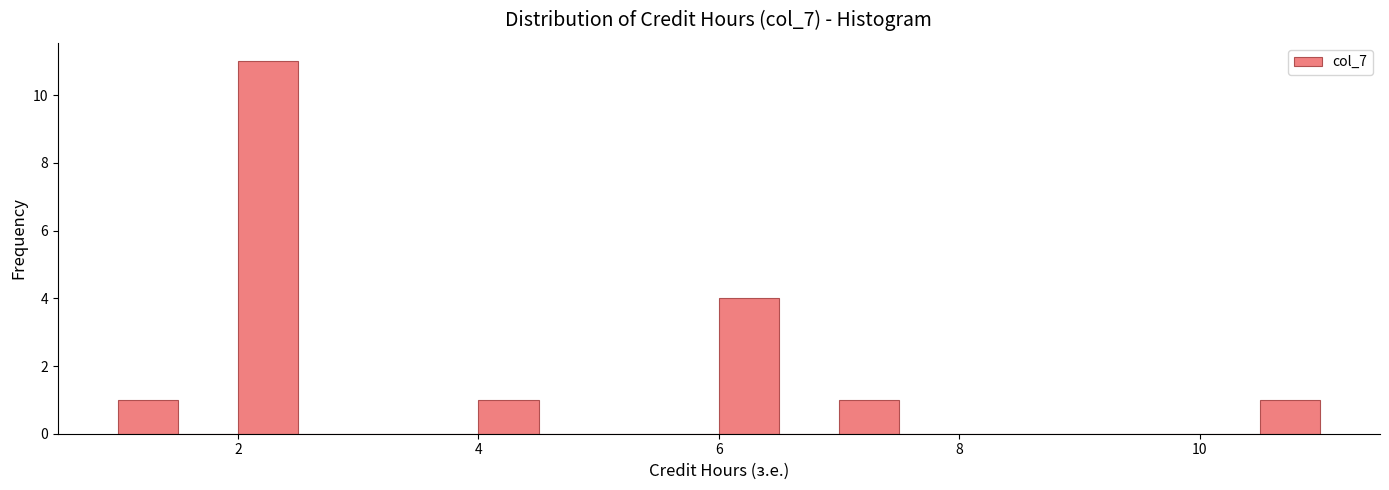

Read against the x-axis, roughly where is the centre of the tallest bar?

2.2